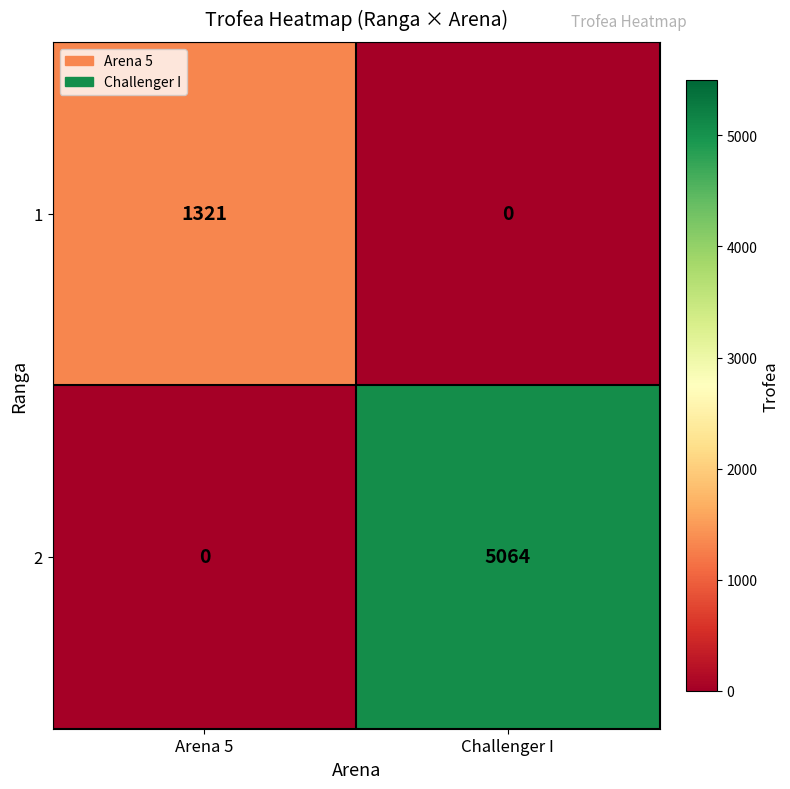

At which label is 2 closest to 2532?

Arena 5